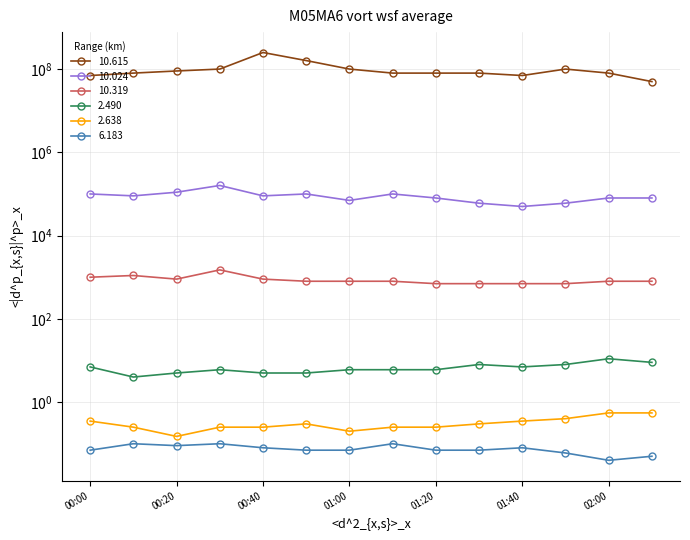

True or false: 2.638 and 10.615 intersect in this chart.

False